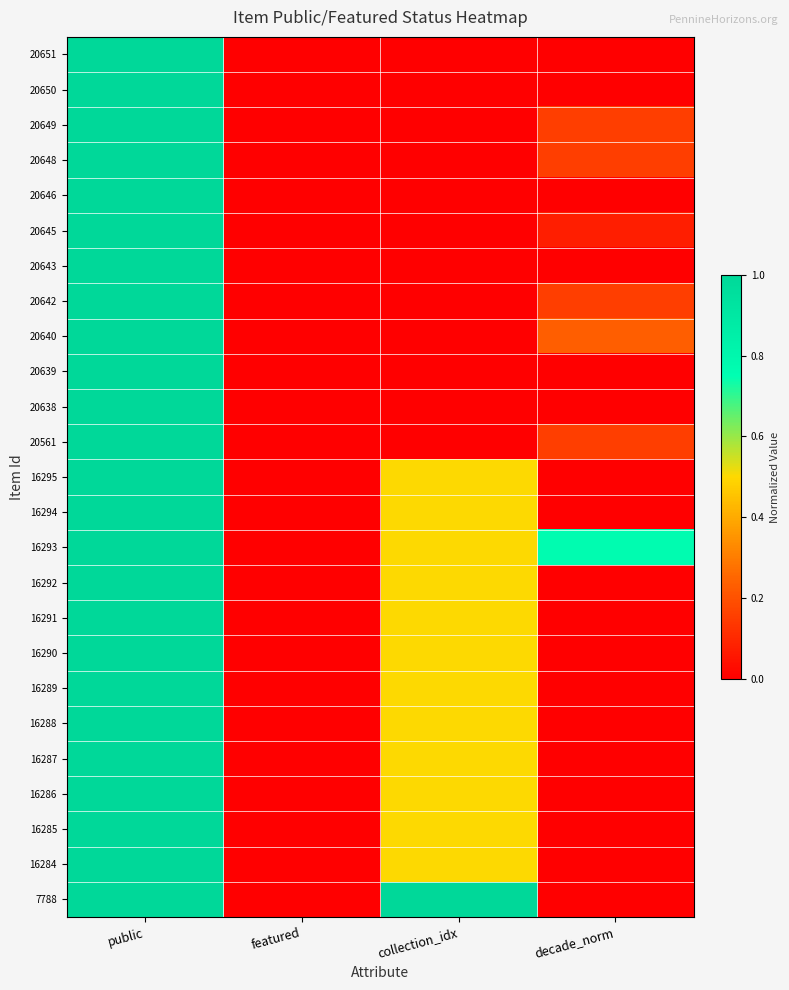

How many series are shown in this chart?

25